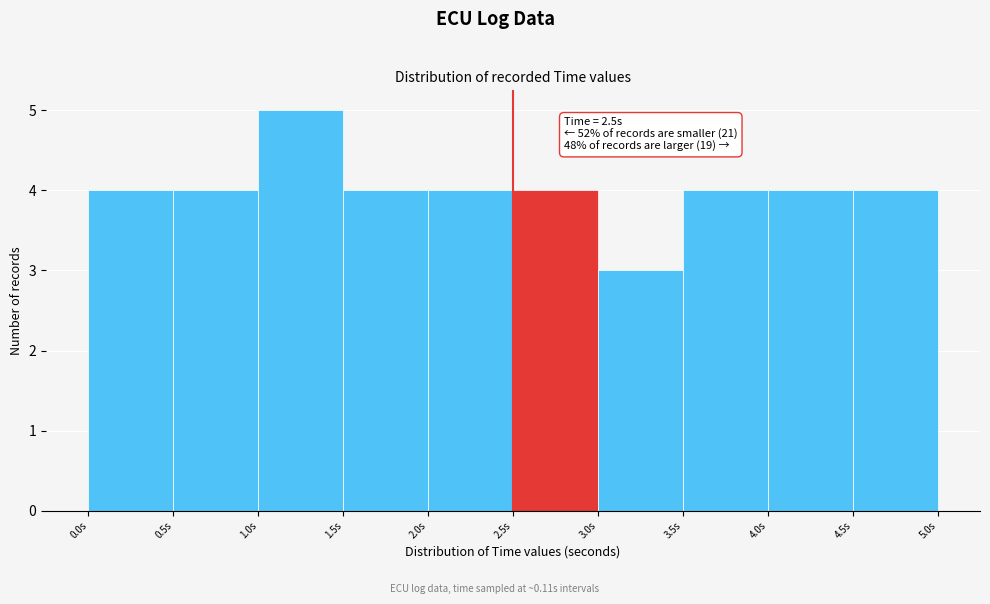

Over which range of the x-axis is the bar tallest?

1.0 to 1.5